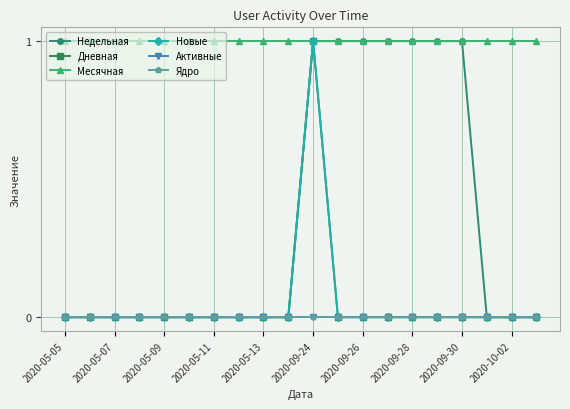

Does the chart have visible grid lines?

Yes